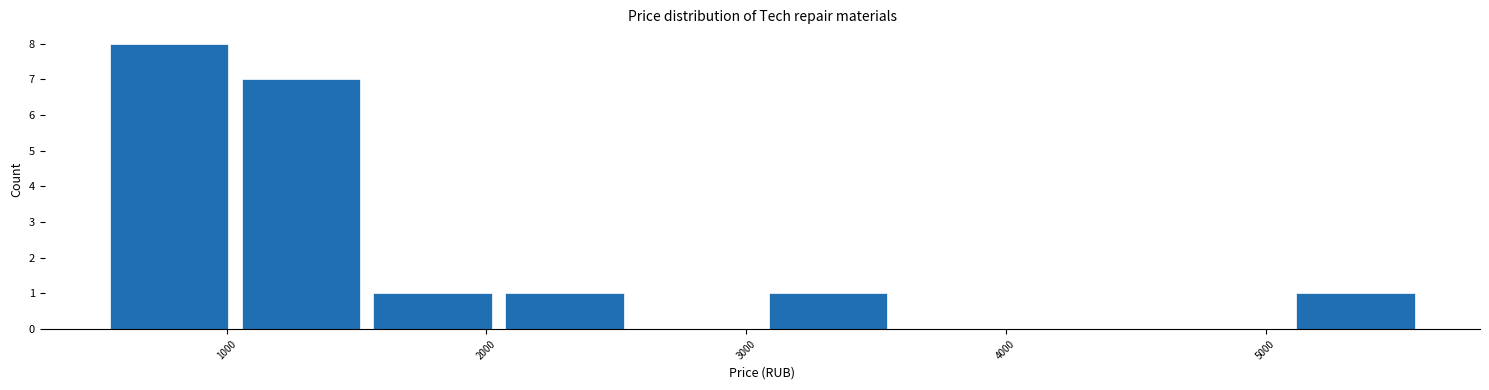

Over which range of the x-axis is the bar tallest?

500 to 1000